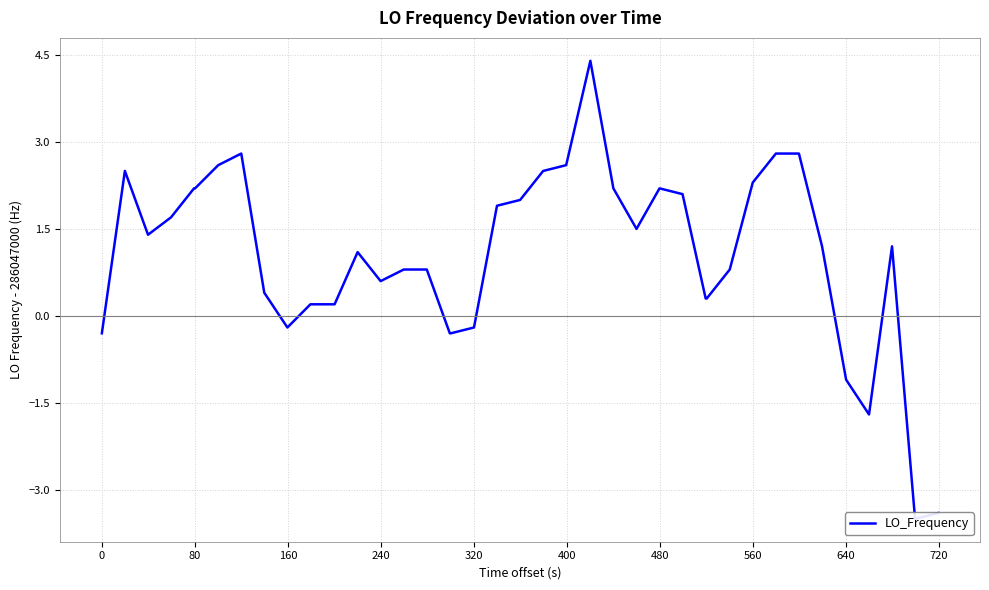

How many values are above zero?

31